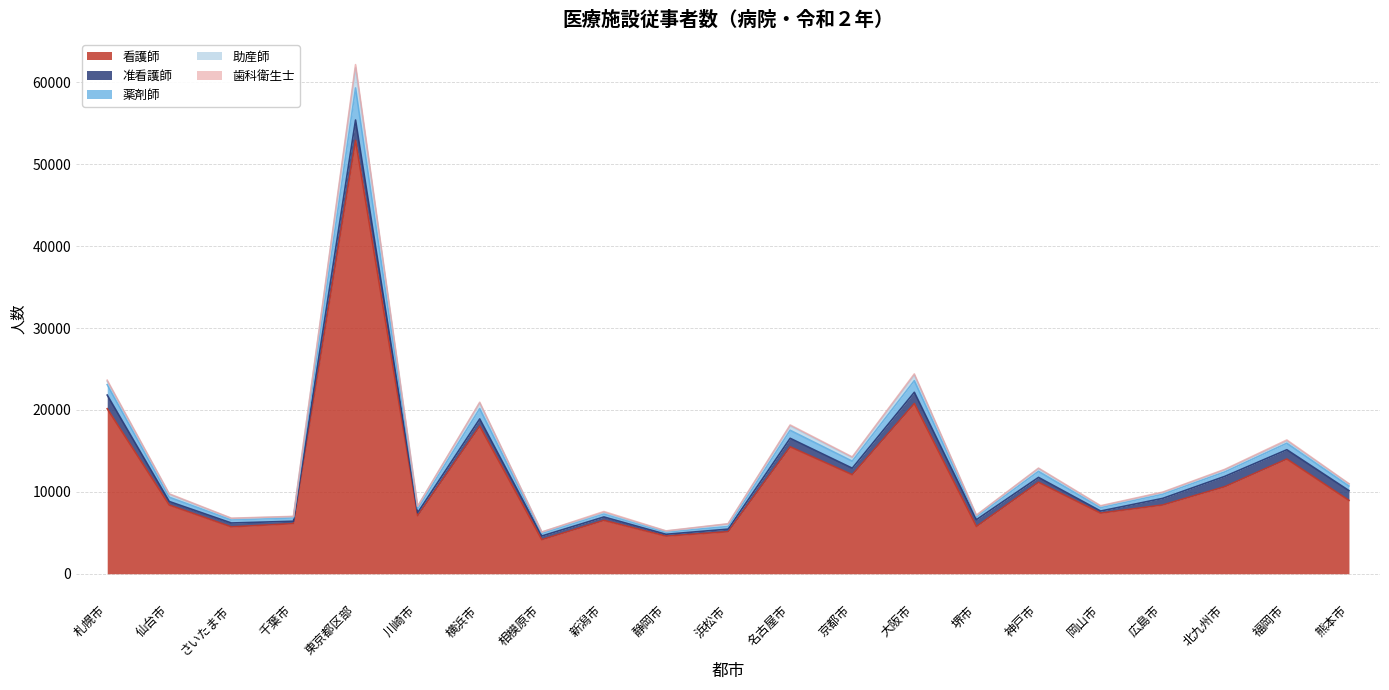

True or false: 助産師 and 准看護師 cross at least once.

False